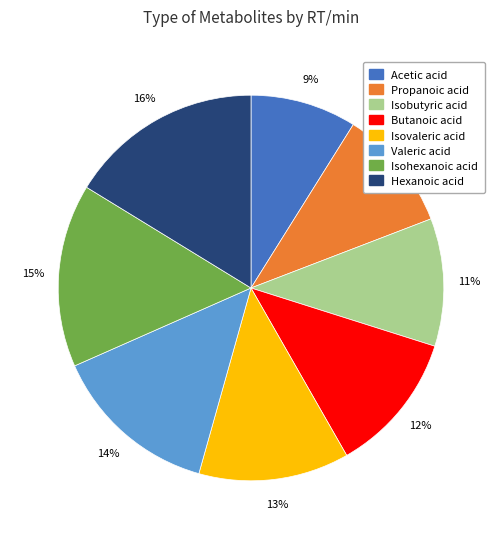

Count the number of slices in the pie.

8